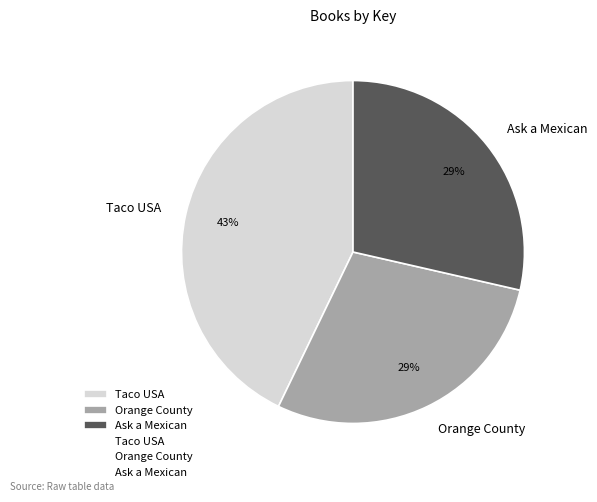

Approximately how many times larger is the value at Ask a Mexican compared to Orange County?

1.0